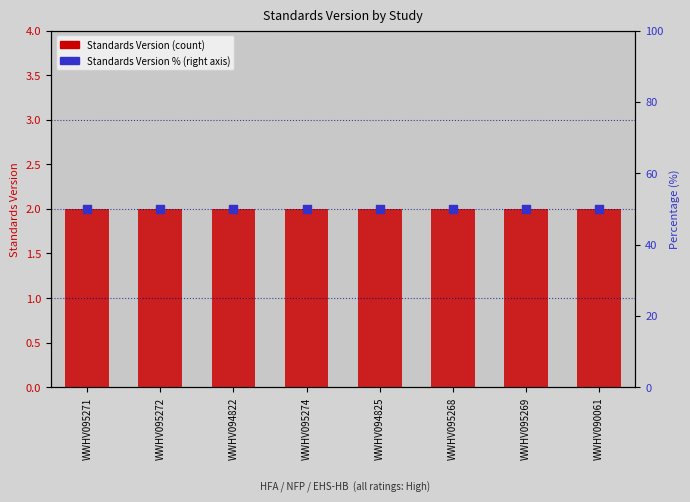

Which series has the largest Y range (max minus min)?

Standards Version